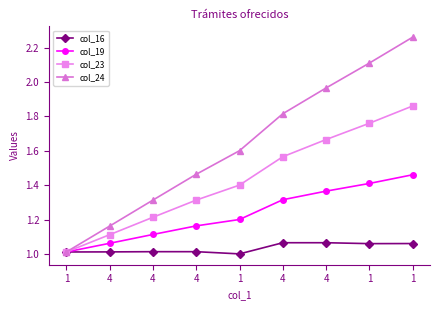

True or false: col_24 and col_16 intersect in this chart.

False